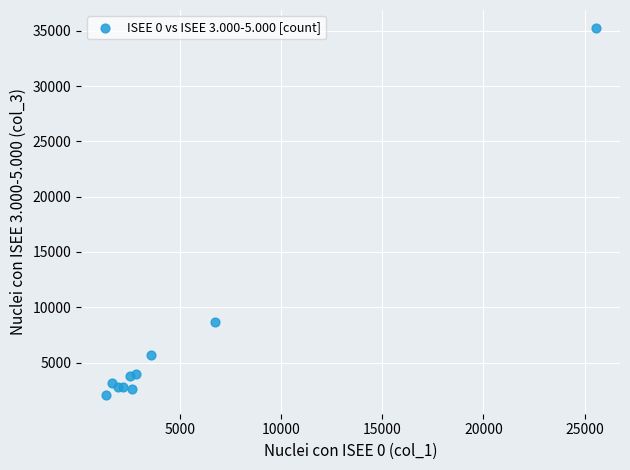

What Y value in the scatter plot is closest to 18625?

8630